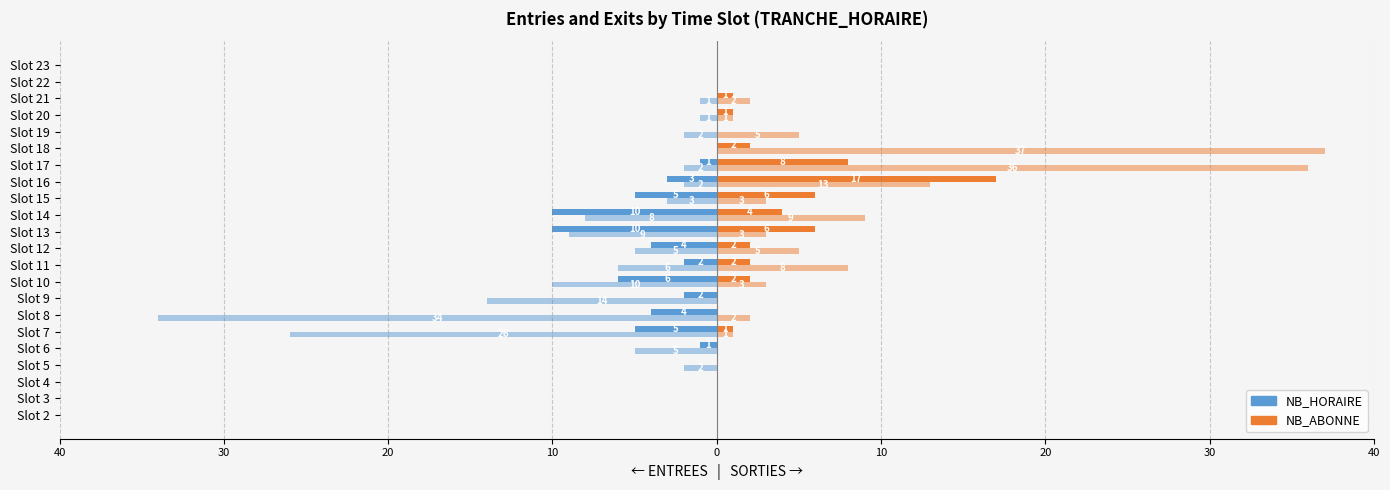

Is it true that ENTREES NB_ABONNE equals 23 at Slot 22?

False